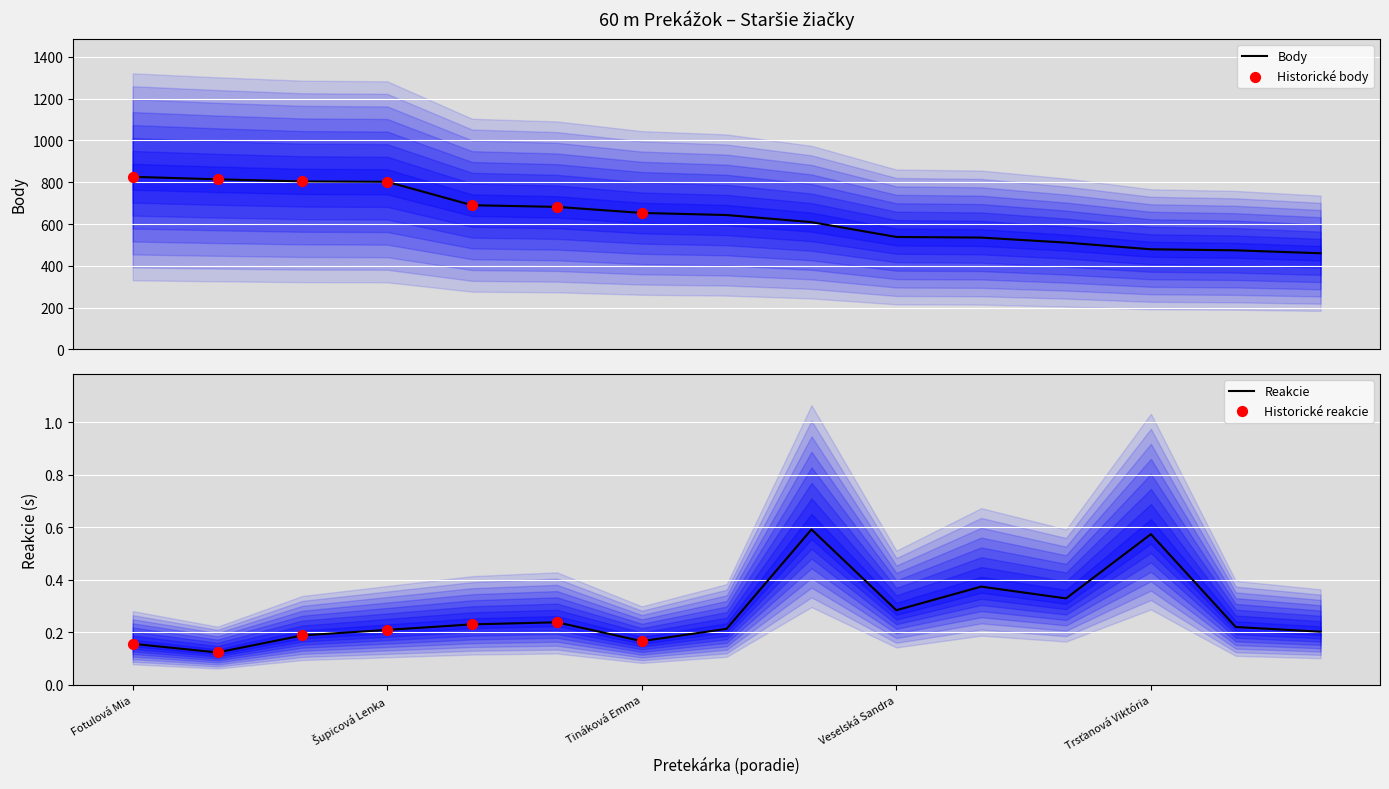

At which category is the sum across all series the highest?

Fotulová Mia